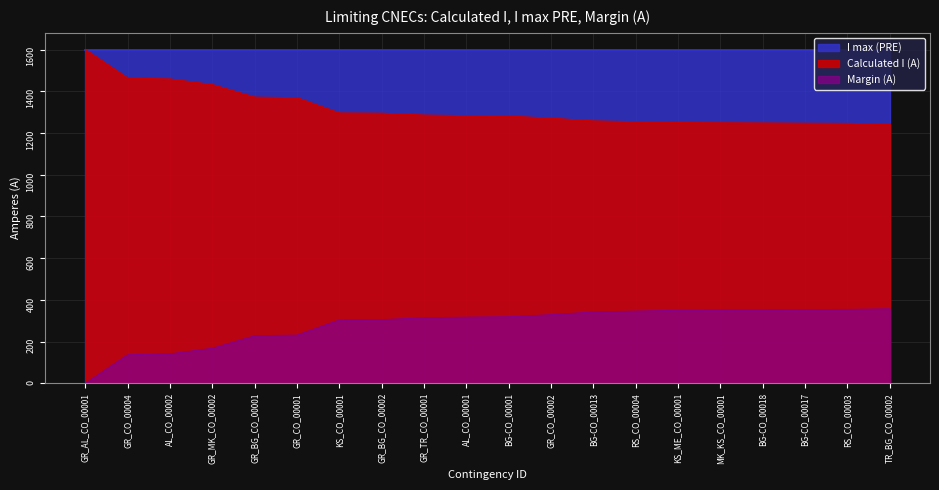

What is the label of the 17th point from the right?

GR_MK_CO_00002